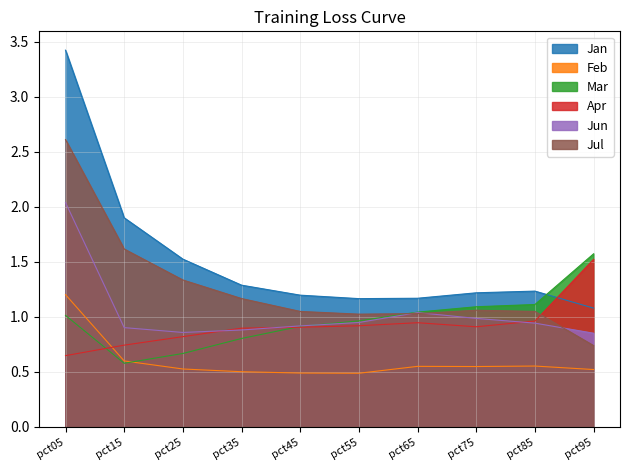

Between which two adjacent categories do Jul and Apr first intersect?

pct85 and pct95